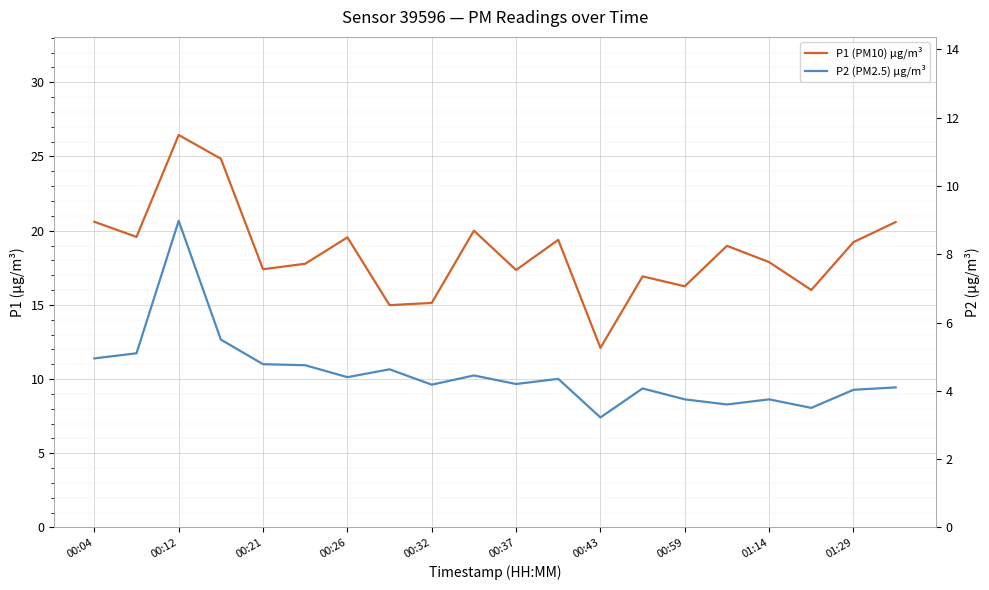

What is the difference between the second highest and minimum values in the P1 (PM10) μg/m³ series?

12.8